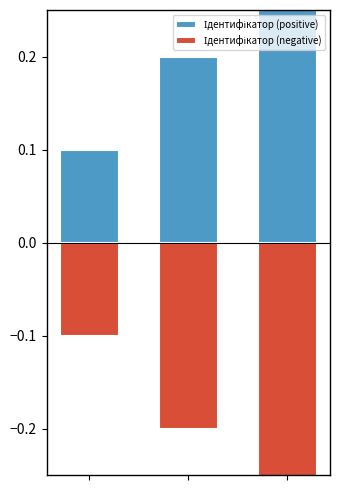

How many bars are there in each group?

2